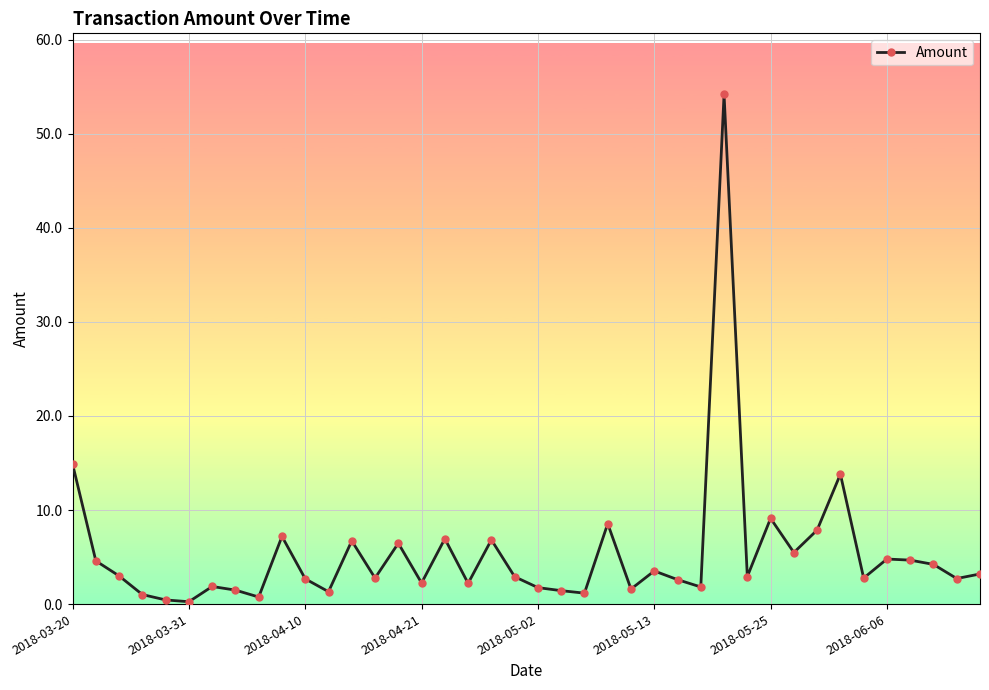

What is the difference between the maximum and minimum values?

53.9